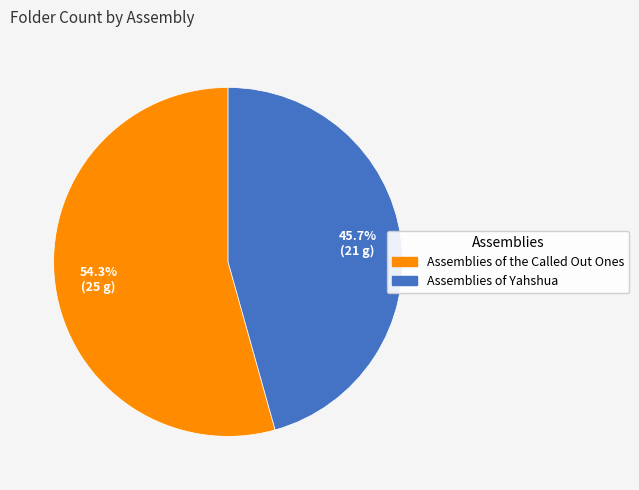

Approximately how many times larger is the value at Assemblies of Yahshua compared to Assemblies of the Called Out Ones?

0.8